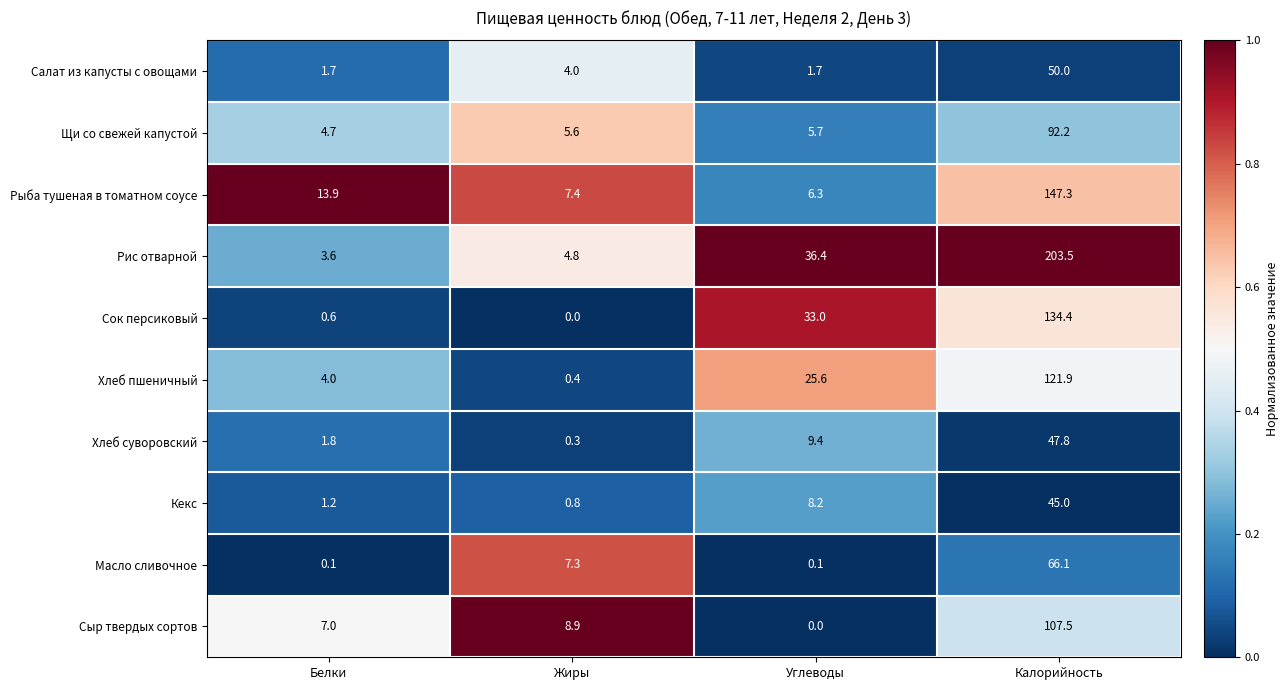

Which series has the largest range (max minus min)?

Рис отварной